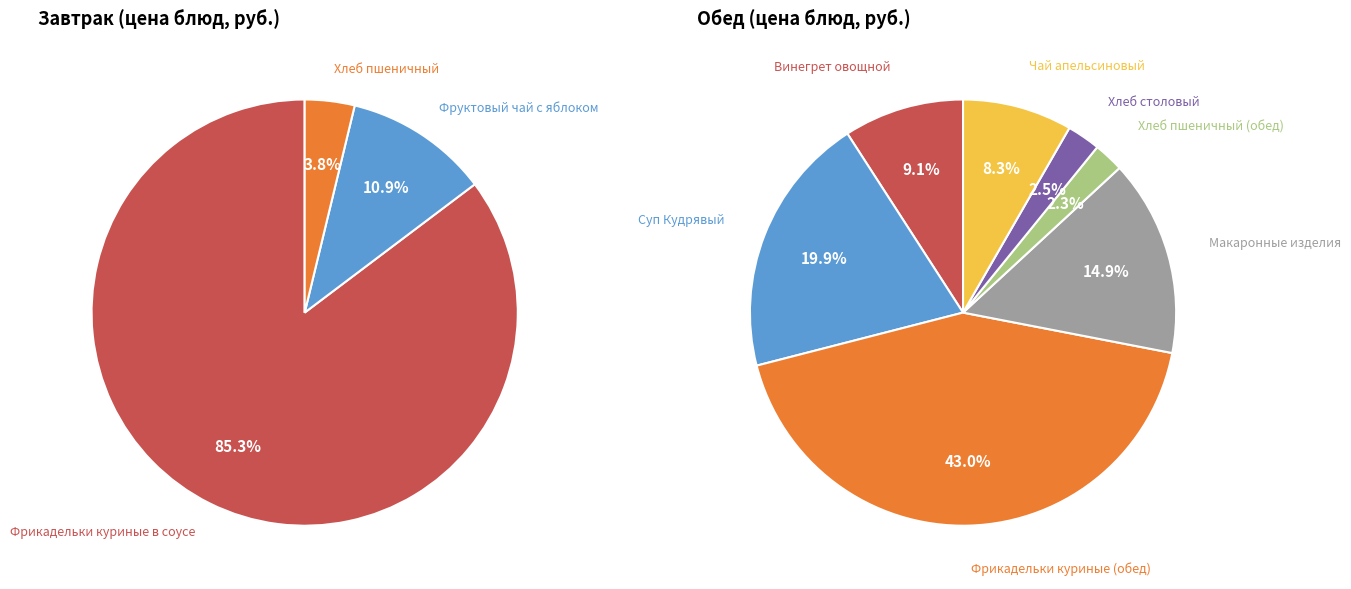

What percentage is the Завтрак slice, to the nearest percent?

41%